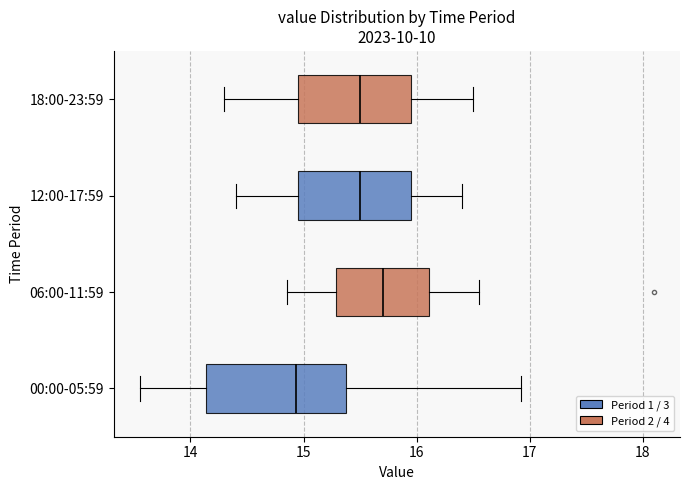

Reading bottom to top, read every box against the x-axis: the position of its median line, the range the box covers, and the ends of its whiskers. The values are not printed on the chart, so give them approximately, as read against the axis.

00:00-05:59: median 14.9, box 14.1 to 15.4, whiskers 13.6 to 16.9
06:00-11:59: median 15.7, box 15.3 to 16.1, whiskers 14.9 to 16.6
12:00-17:59: median 15.5, box 15.0 to 16.0, whiskers 14.4 to 16.4
18:00-23:59: median 15.5, box 15.0 to 16.0, whiskers 14.3 to 16.5